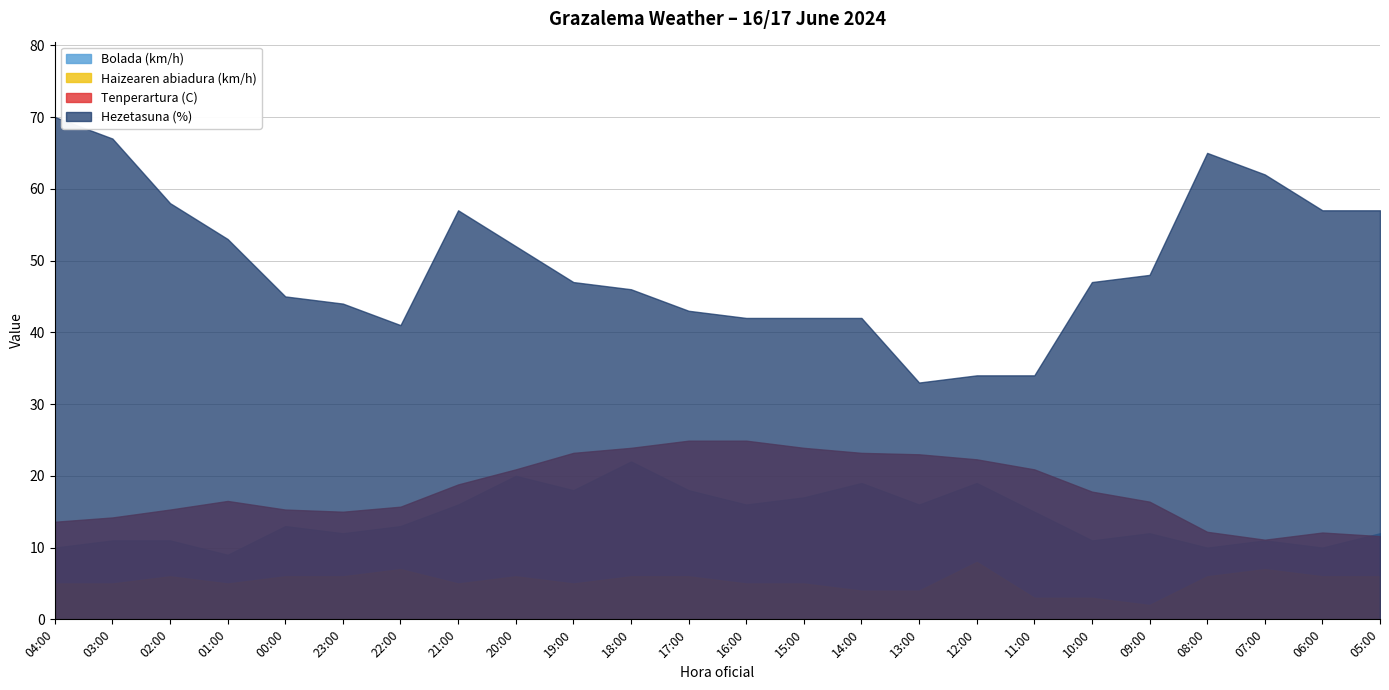

What is the lowest value of the Tenperartura (C) series?

11.1